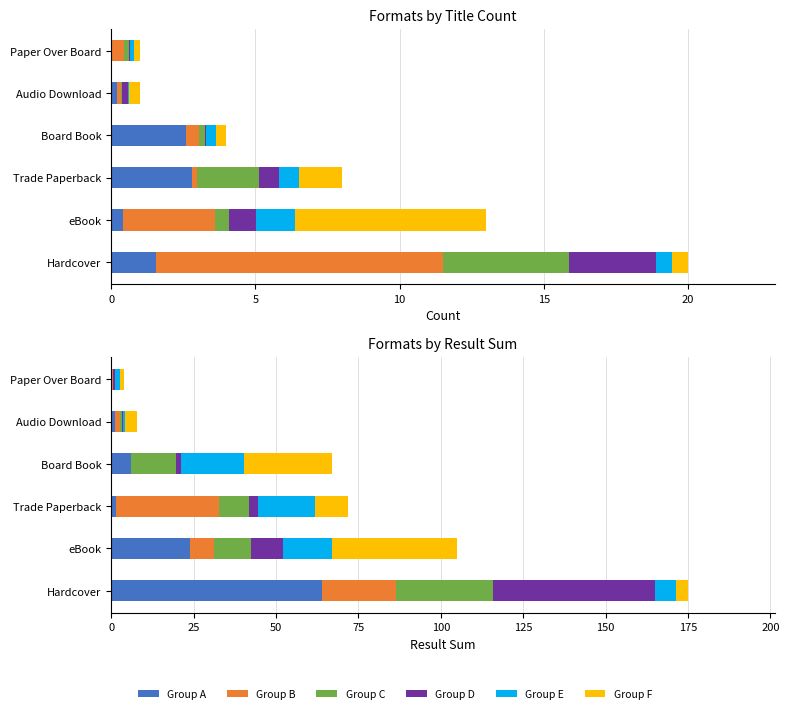

Reading left to right, what are all the values shown in this chart?

Group A: 64.0	23.8	1.4	6.0	1.1	0.2
Group B: 22.5	7.4	31.3	0.0	1.5	0.5
Group C: 29.4	11.2	9.1	13.7	0.6	0.0
Group D: 49.2	9.8	2.7	1.5	0.5	0.6
Group E: 6.1	14.9	17.5	19.1	0.6	1.3
Group F: 3.7	37.9	10.0	26.6	3.7	1.4